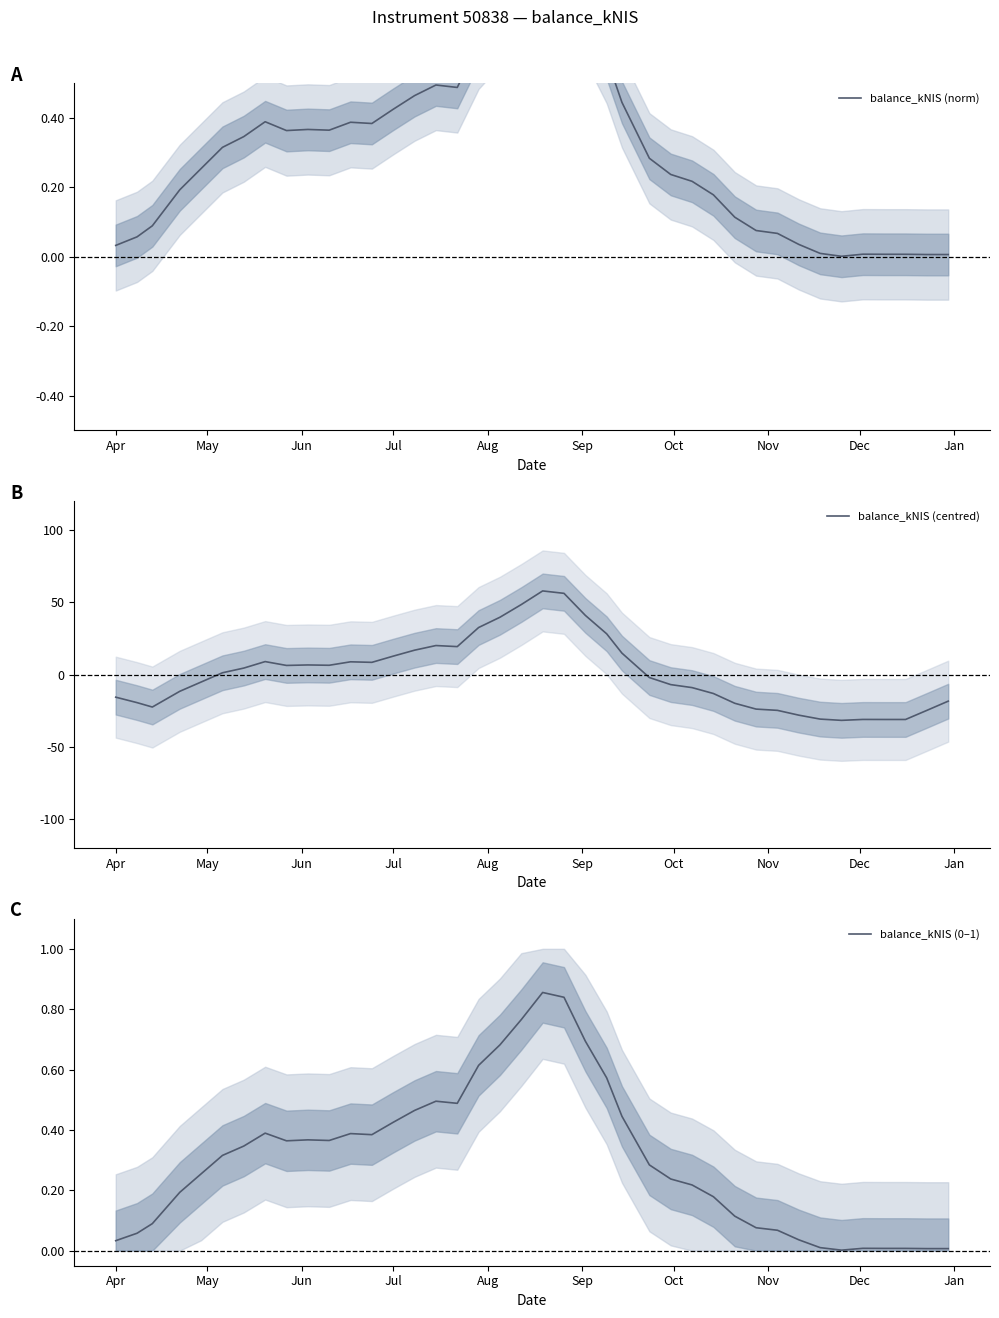

Does the chart have visible grid lines?

No